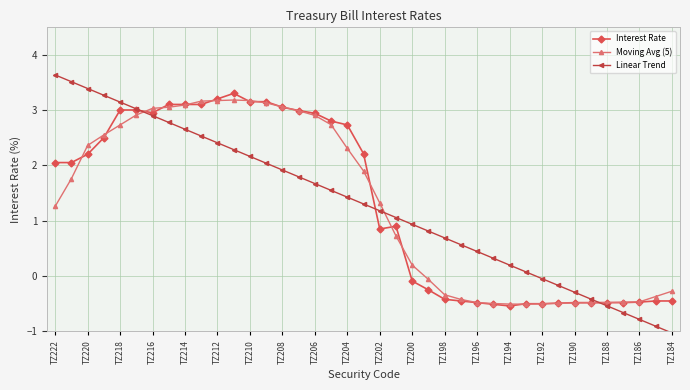

Which series has the widest spread of values?

Linear Trend